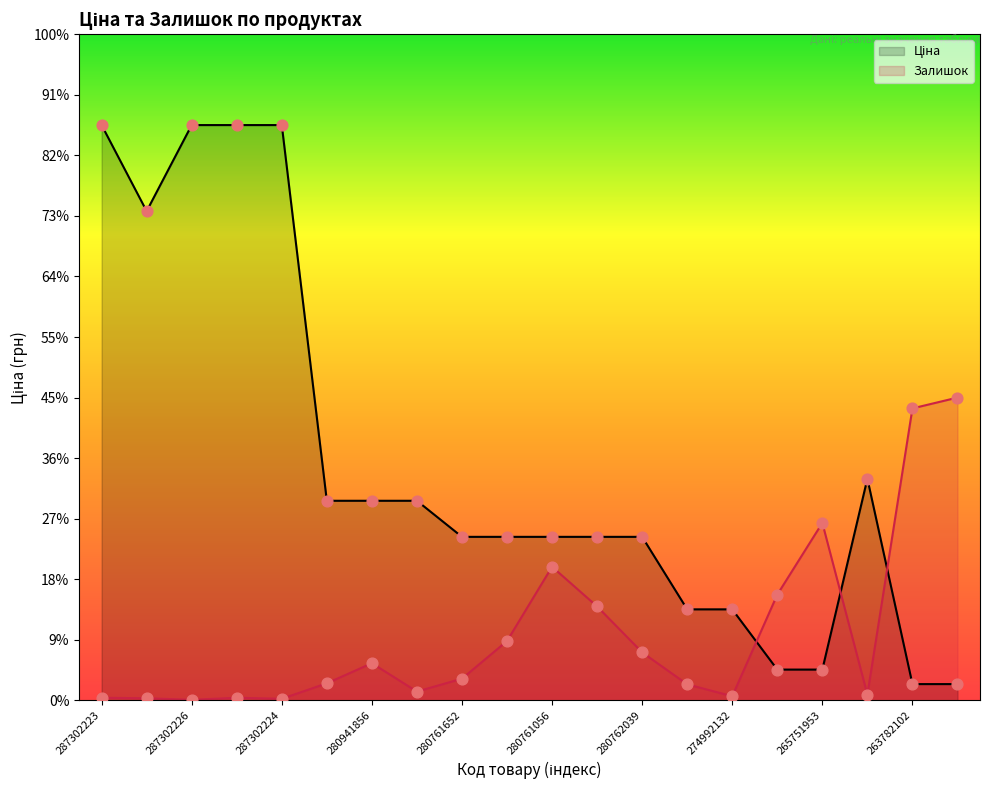

At how many categories does at least one series exceed 17525?

4